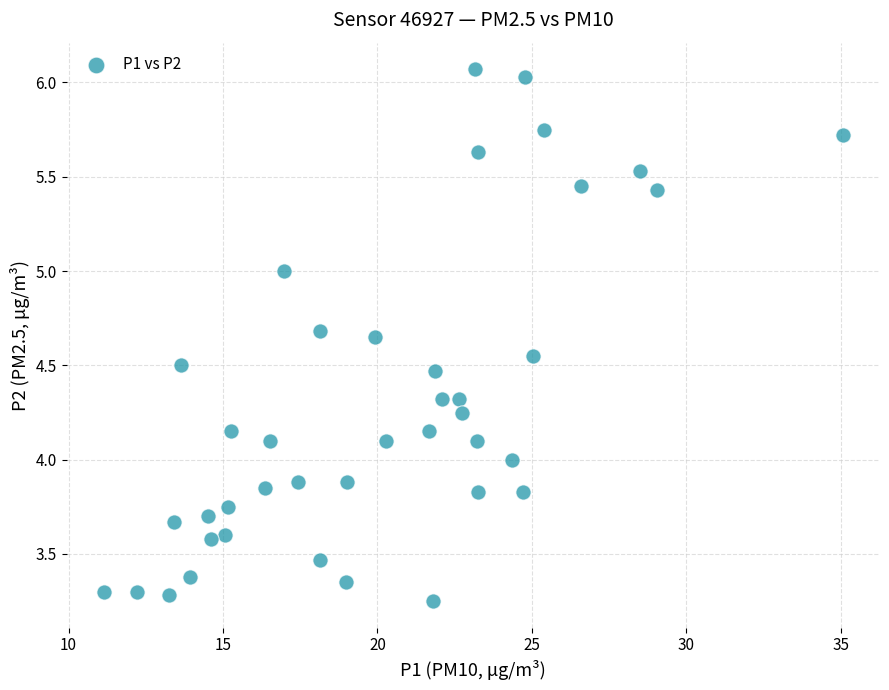

What is the range of X values (max minus min)?

23.9